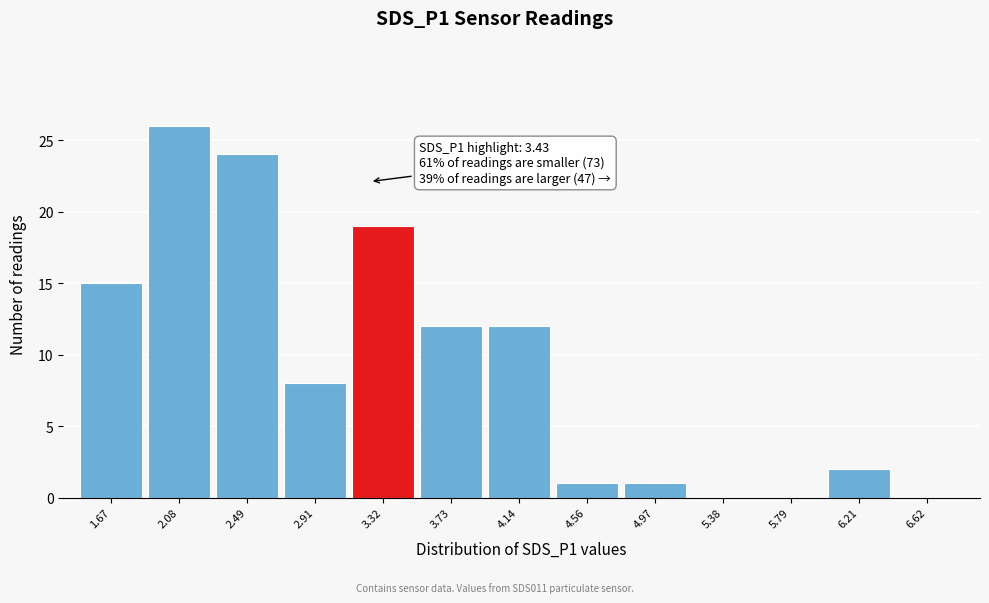

Reading left to right, extract all data points from this chart.

1.67=15	2.08=26	2.49=24	2.91=8	3.32=19	3.73=12	4.14=12	4.56=1	4.97=1	5.38=0	5.79=0	6.21=2	6.62=0